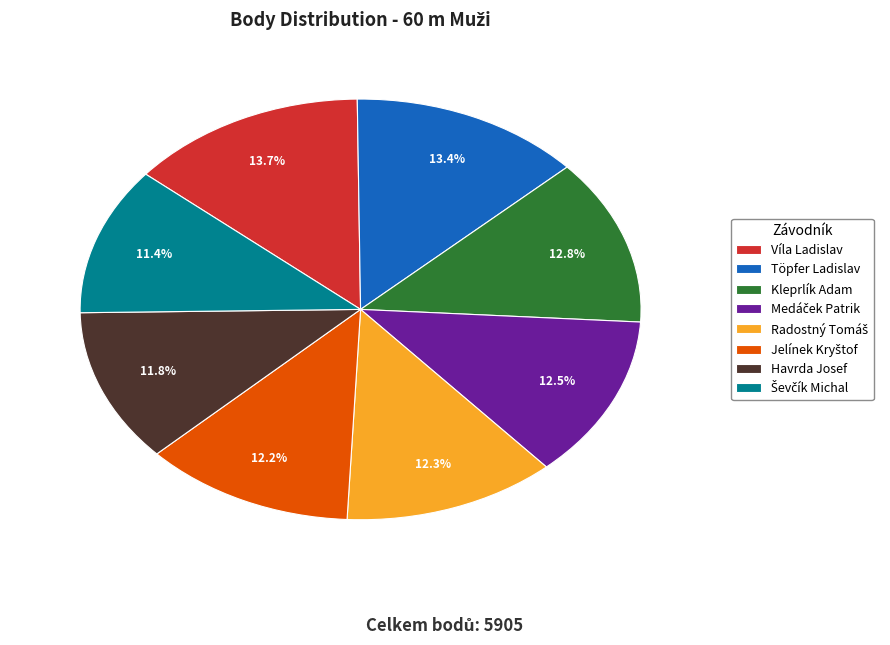

How much of the chart is everything except Töpfer Ladislav?

86.6%